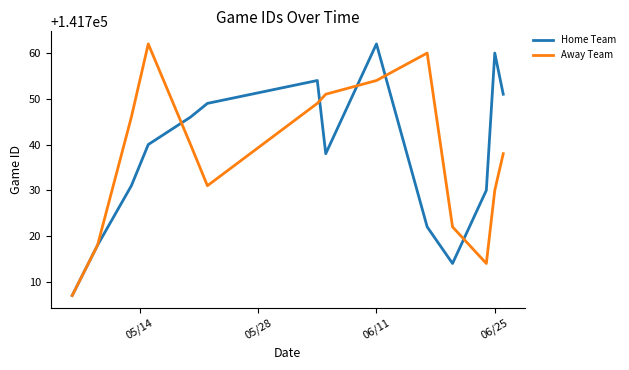

What is the greatest value displayed?

141762